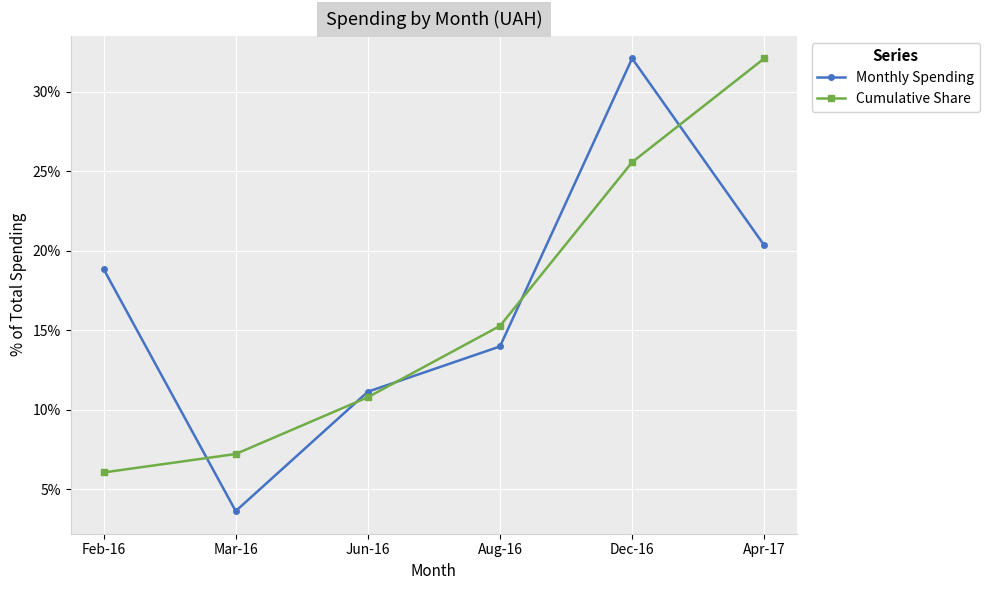

Reading right to left, transcribe all the data shown in this chart.

Monthly Spending: Apr-17=20.3	Dec-16=32.1	Aug-16=14.0	Jun-16=11.1	Mar-16=3.6	Feb-16=18.8
Cumulative Share: Apr-17=32.1	Dec-16=25.6	Aug-16=15.3	Jun-16=10.8	Mar-16=7.2	Feb-16=6.0